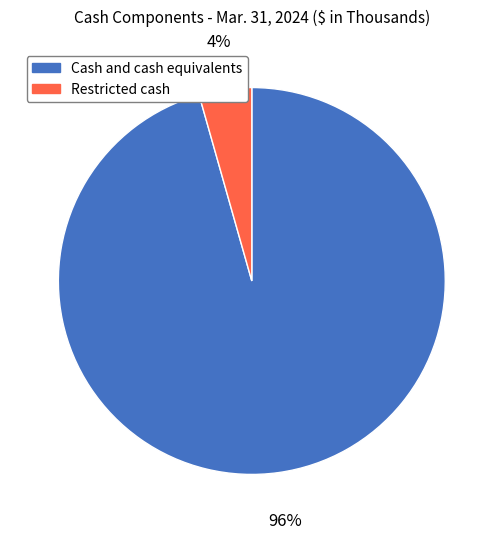

What percentage is the Cash and cash equivalents slice, to the nearest percent?

96%